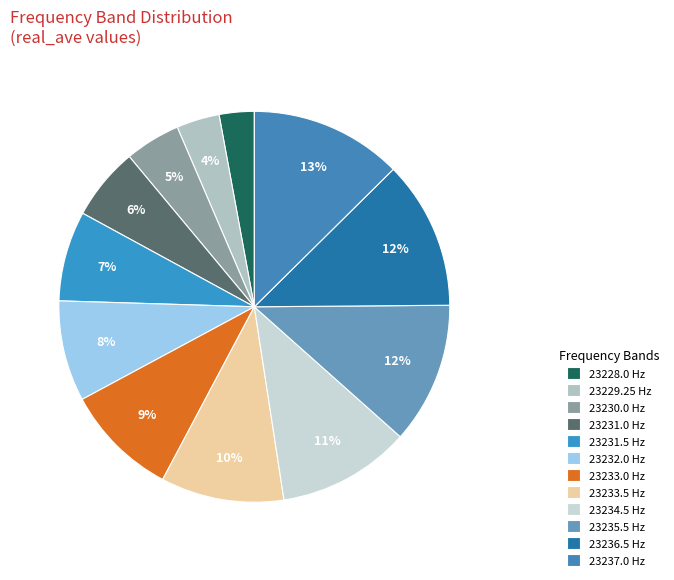

What is the smallest slice in the pie chart?

23228.0